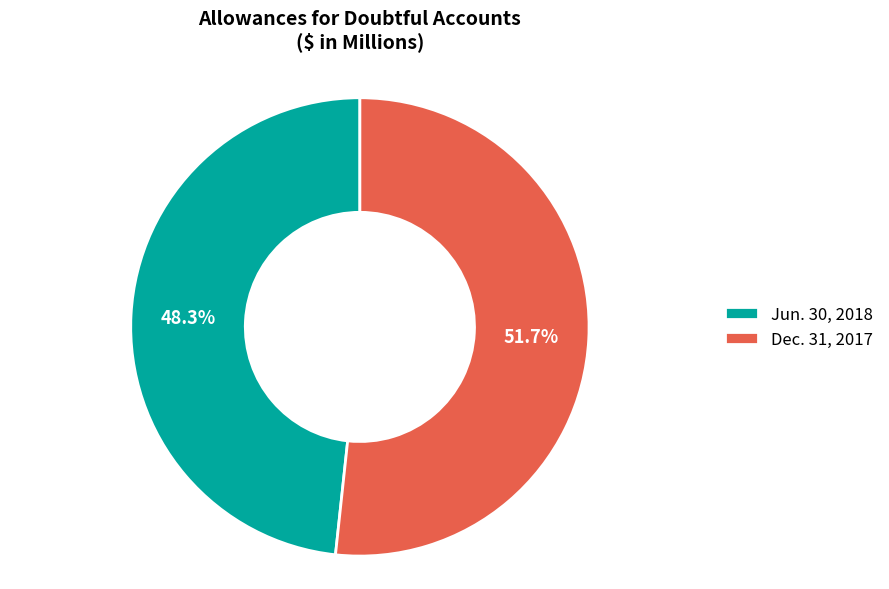

Combined, what portion of the pie is Dec. 31, 2017 and Jun. 30, 2018?

100.0%